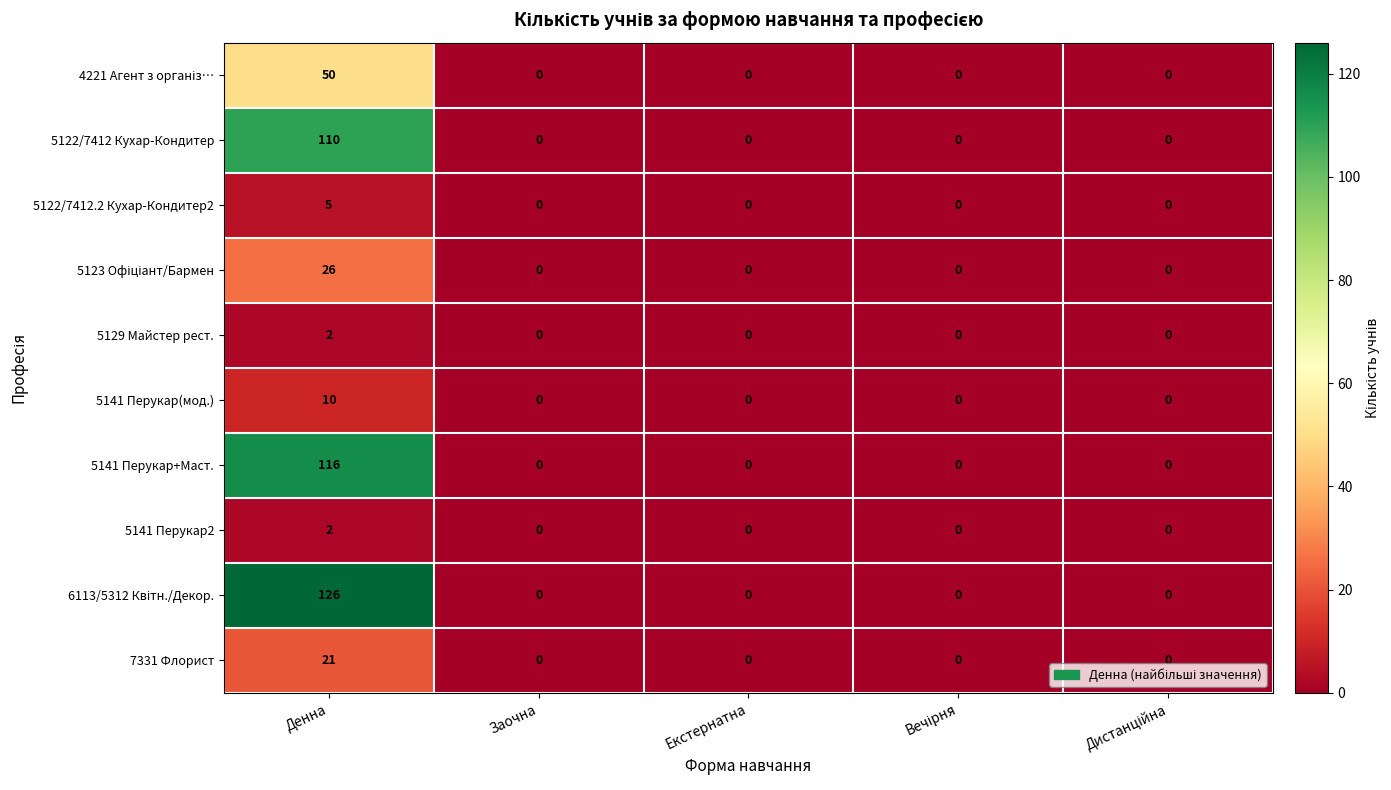

What is the total value across all series at Денна?

468